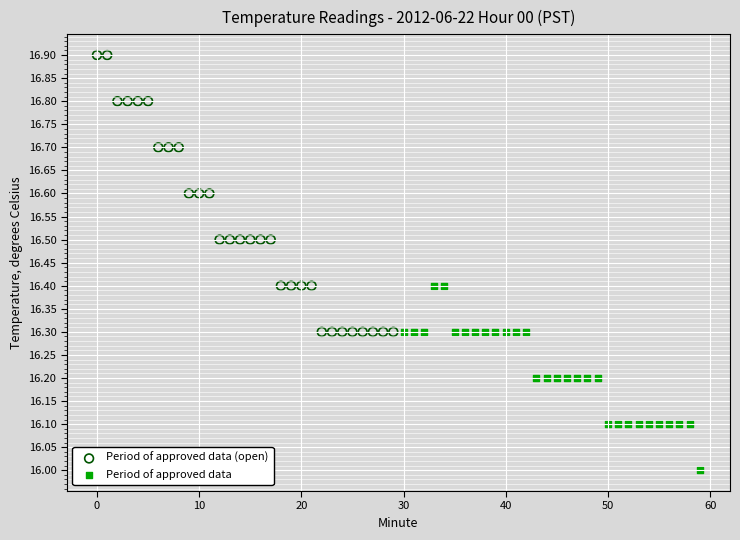

Which series contains the lowest Y value?

Period of approved data